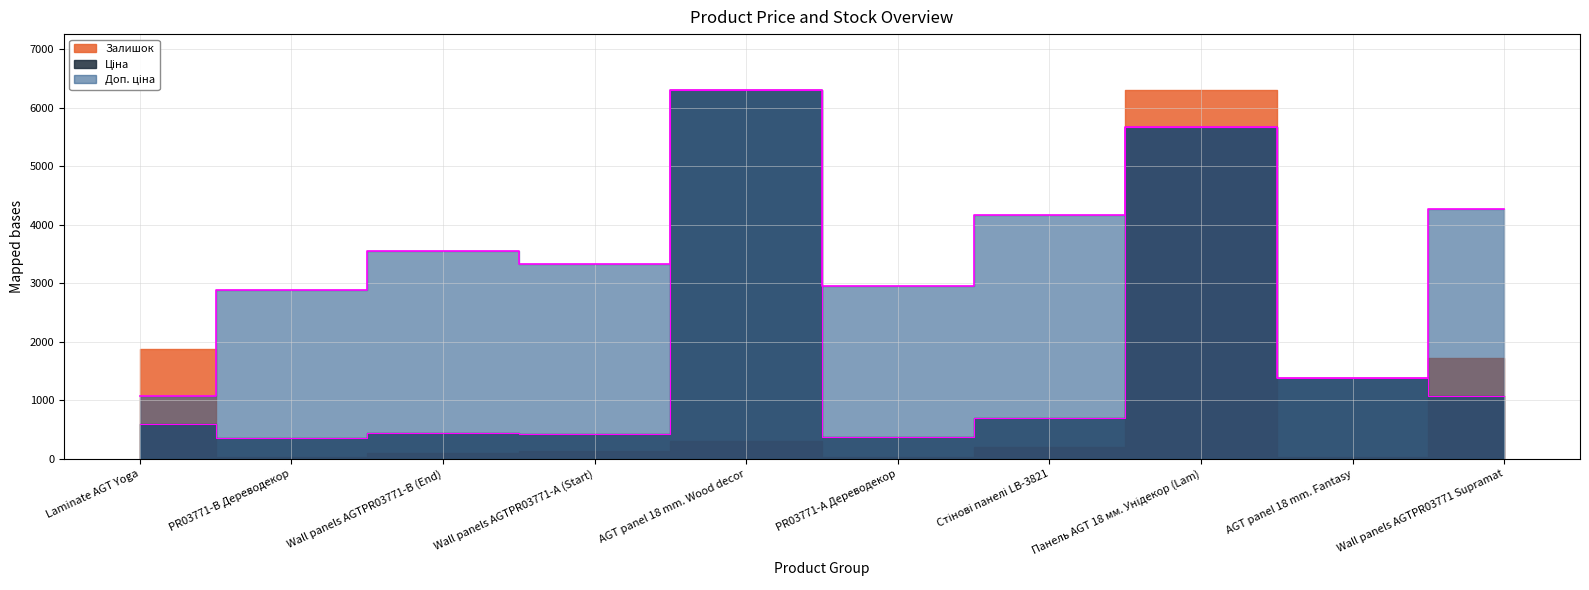

Which series has the largest total across all categories?

Доп. ціна